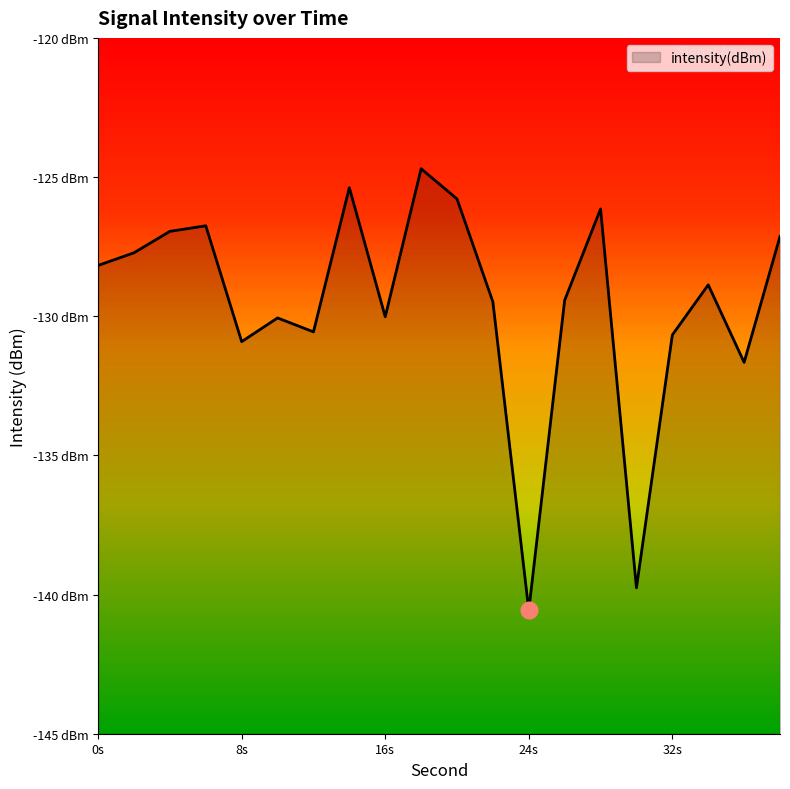

What is the difference between the values at 0 and 28?

2.0